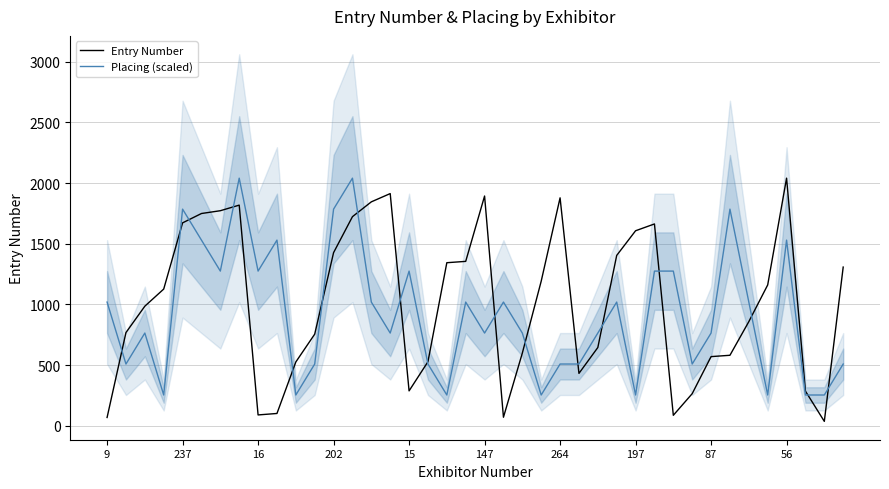

True or false: Entry Number and Placing (scaled) cross at least once.

True